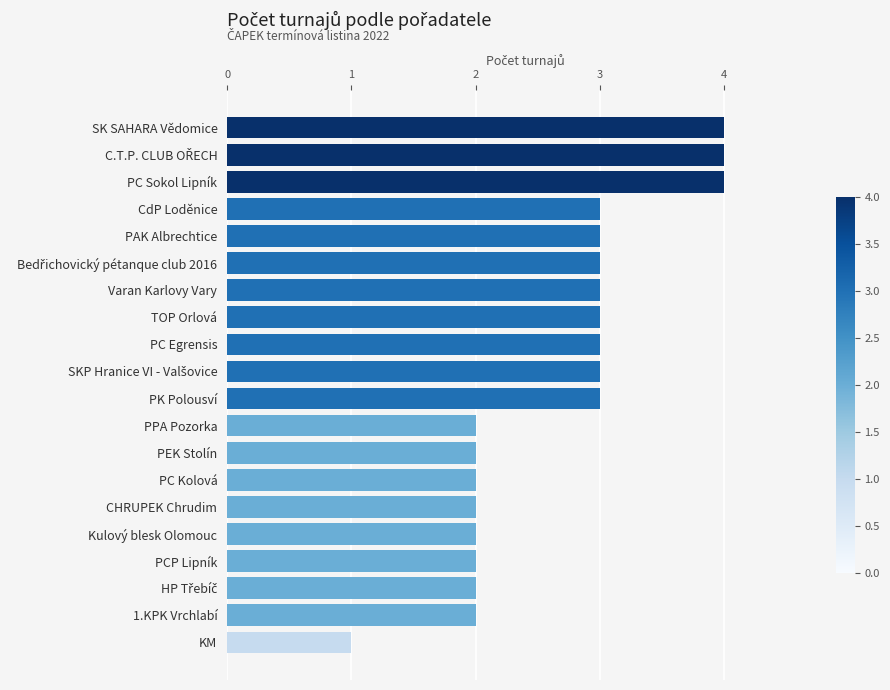

Reading bottom to top, list all the values displayed in this chart.

1	2	2	2	2	2	2	2	2	3	3	3	3	3	3	3	3	4	4	4